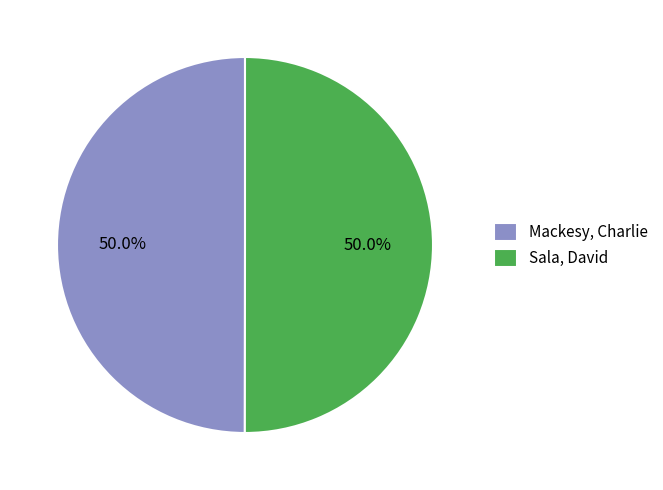

To the nearest percent, what percentage of the pie is Mackesy, Charlie?

50%